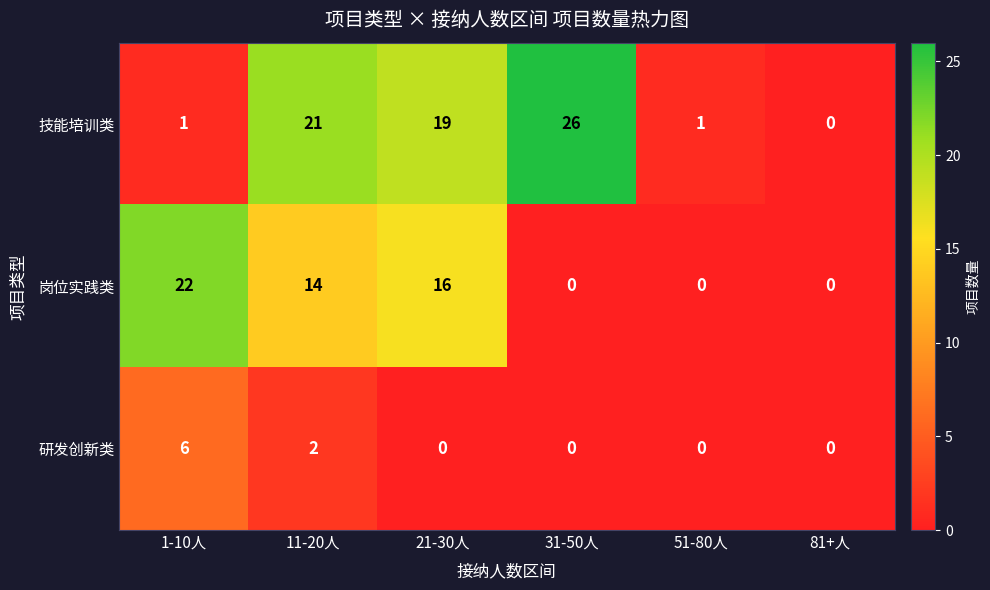

Which series has the widest spread of values?

技能培训类